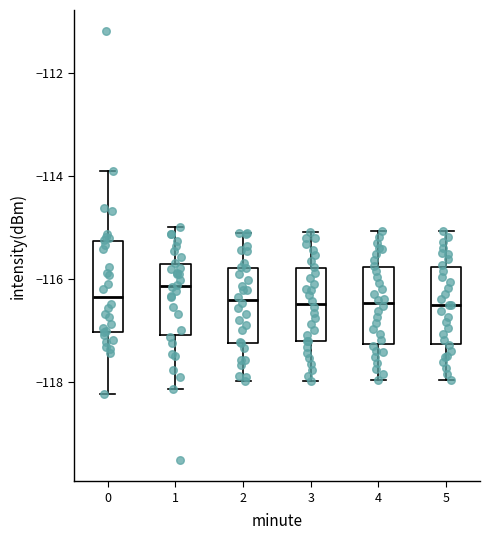

Which box's median line is the highest?

1